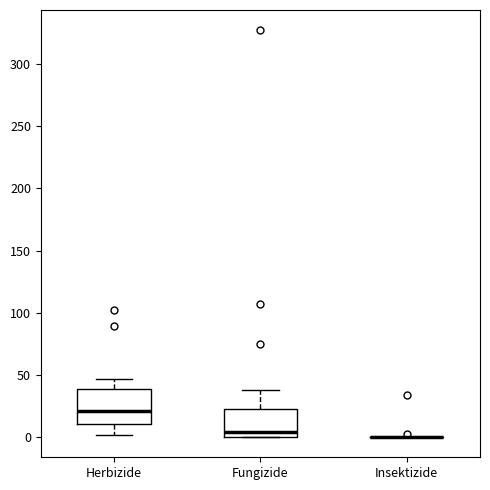

Comparing the boxes themselves (not the whiskers), which one is the tallest?

Herbizide